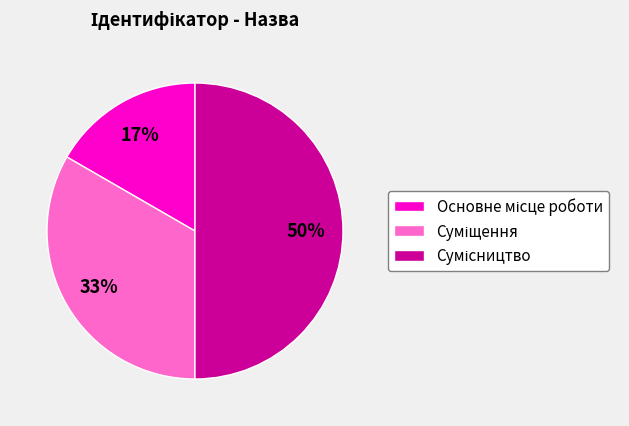

To the nearest percent, what is the difference between the largest and smallest slice percentages?

33%